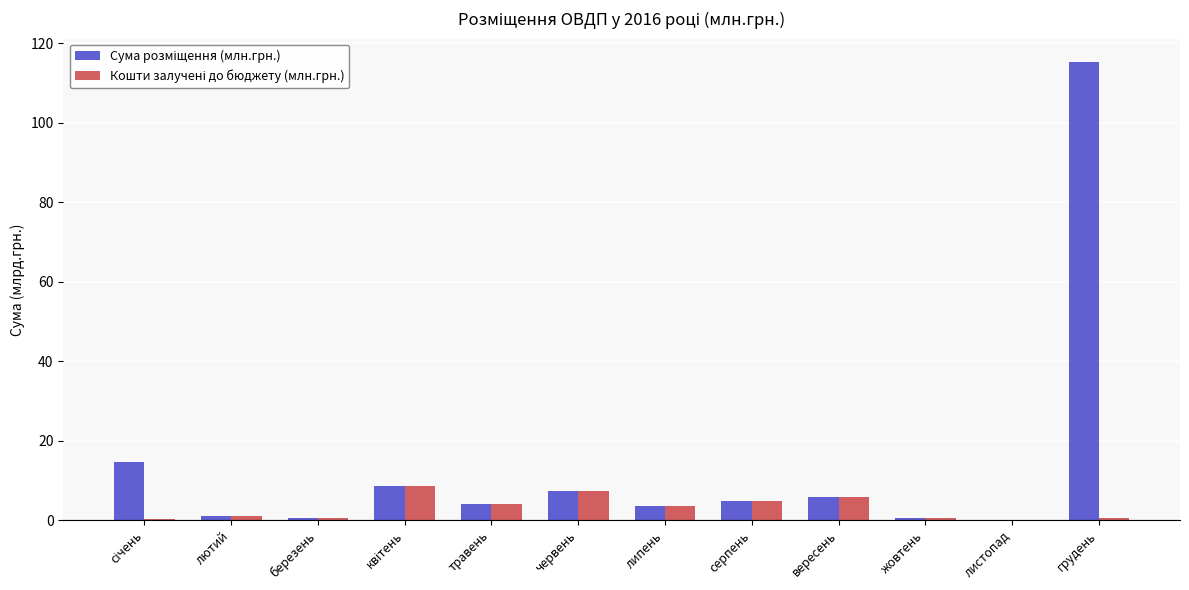

At which category is the sum across all series the highest?

грудень